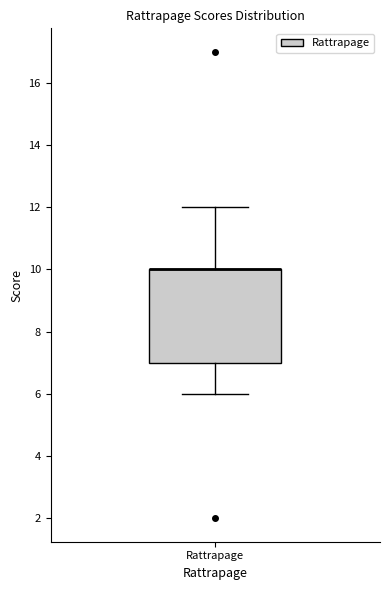

Read this box plot against the y-axis: the position of the median line, the range covered by the box, and the ends of both whiskers. The values are not printed on the chart, so give them approximately, as read against the axis.

median 10 (drawn on the box's upper edge), box 7 to 10, whiskers 6 to 12